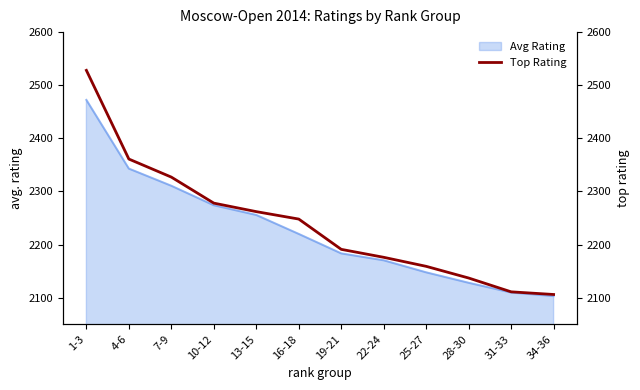

List the labels in order of value, smallest first.

34-36, 31-33, 28-30, 25-27, 22-24, 19-21, 16-18, 13-15, 10-12, 7-9, 4-6, 1-3